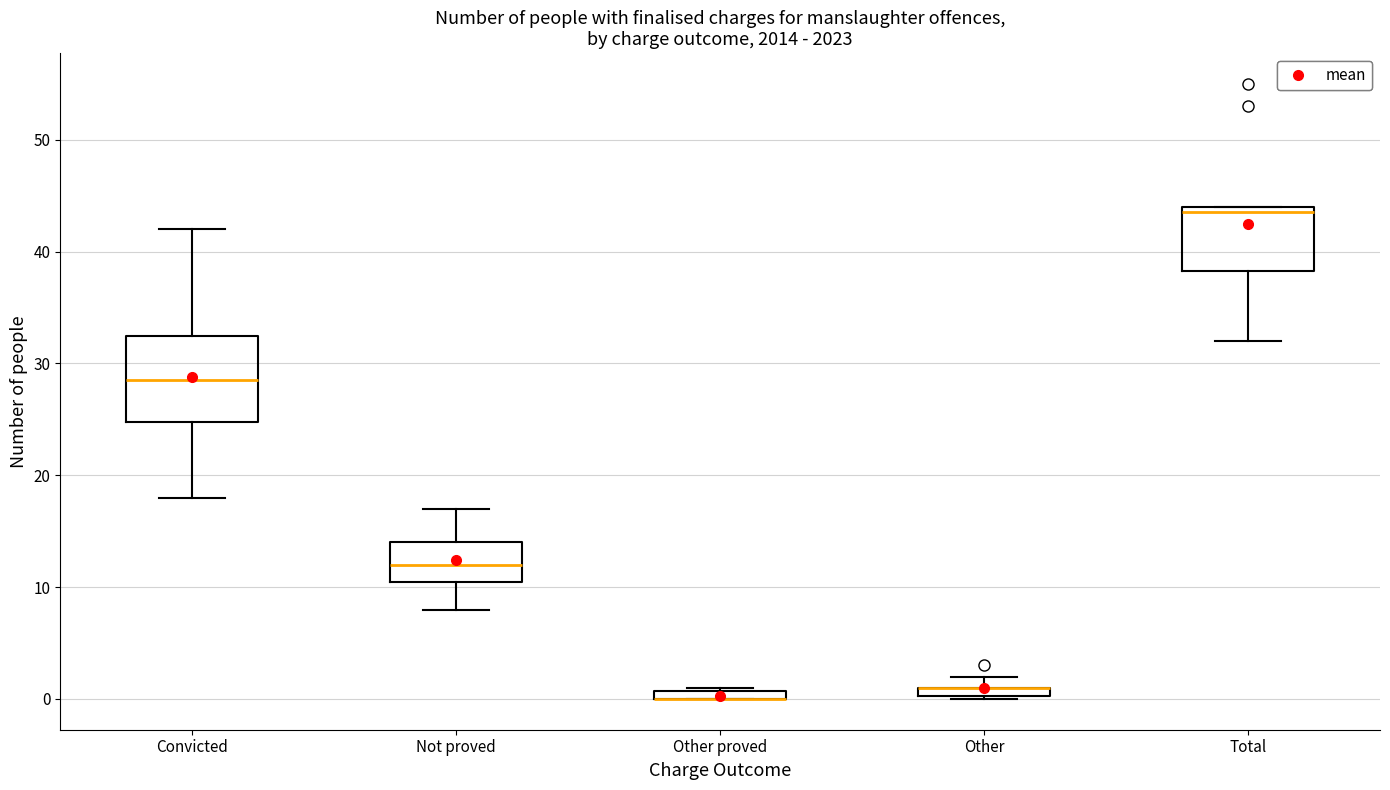

Where does the median line of the box for Not proved sit on the y-axis? The values are not printed on the chart, so give them approximately, as read against the axis.

12